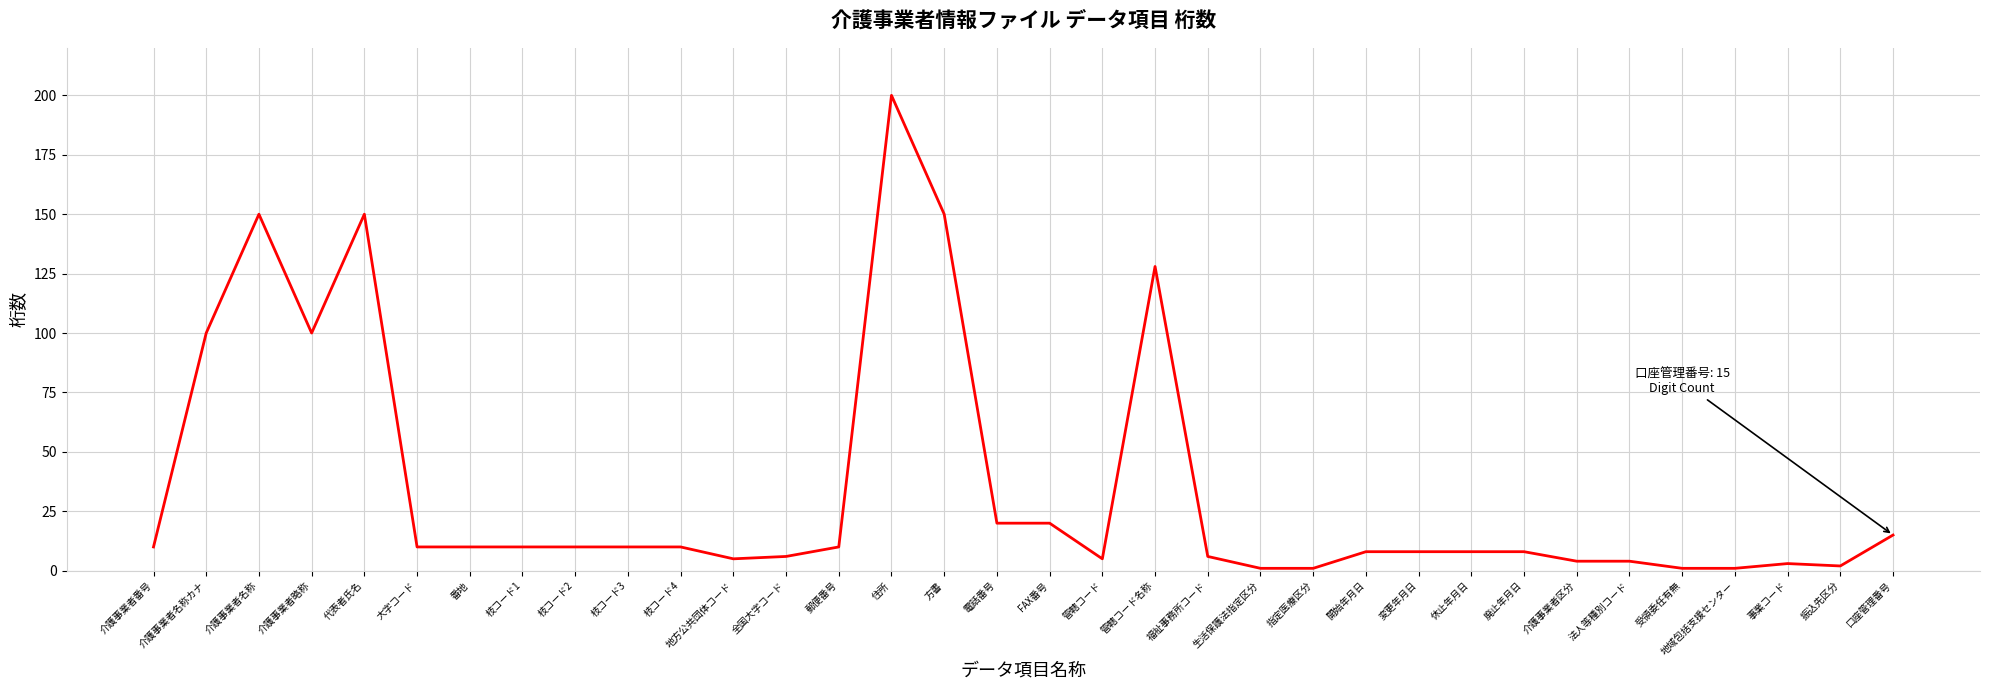

What is the difference between the second highest and minimum values?

149